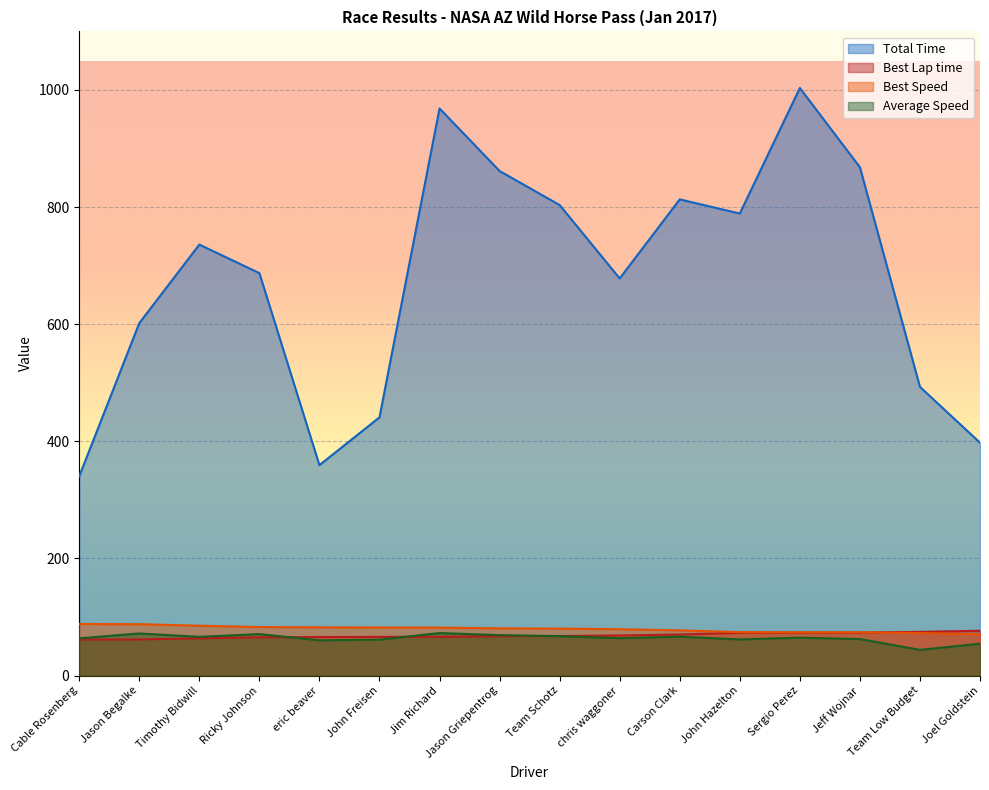

What is the value of the Best Speed point at the 2nd from the left?

87.6